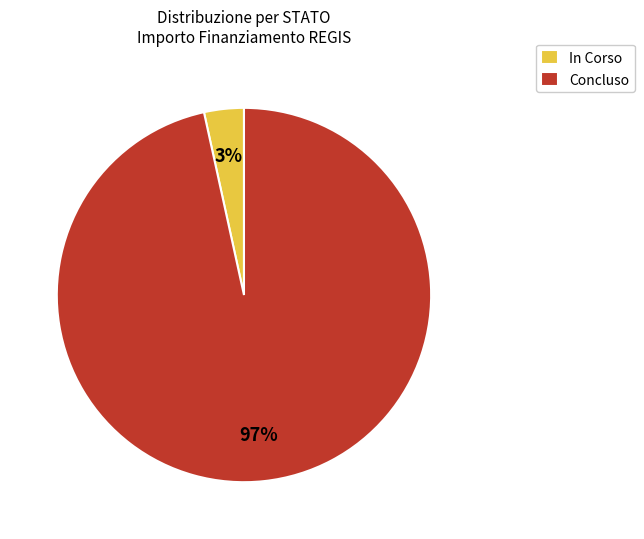

How many segments does this pie chart have?

2